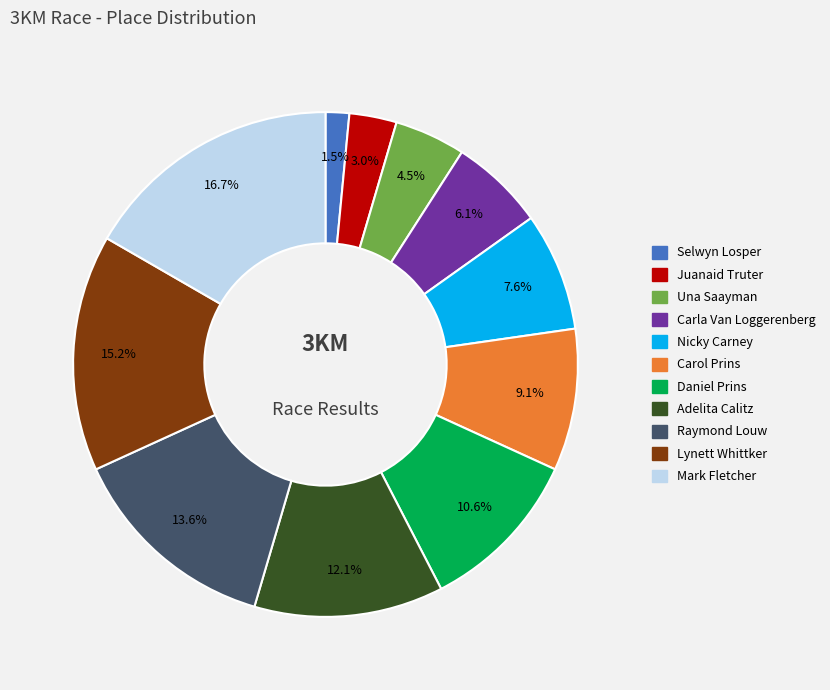

Which slice is the largest?

Mark Fletcher